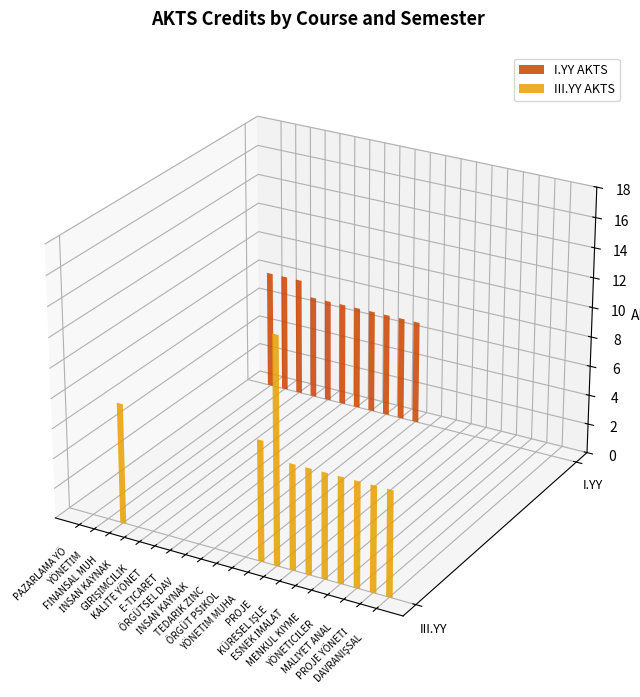

Reading left to right, extract all data points from this chart.

I.YY AKTS: 8	8	8	7	7	7	7	7	7	7	7	0	0	0	0	0	0	0	0	0
III.YY AKTS: 0	0	8	0	0	0	0	0	0	0	0	8	15	7	7	7	7	7	7	7